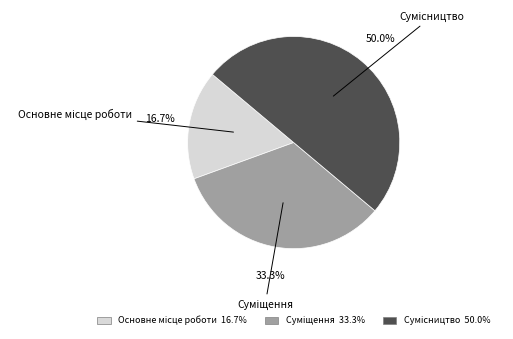

To the nearest percent, what is the average slice percentage?

33%